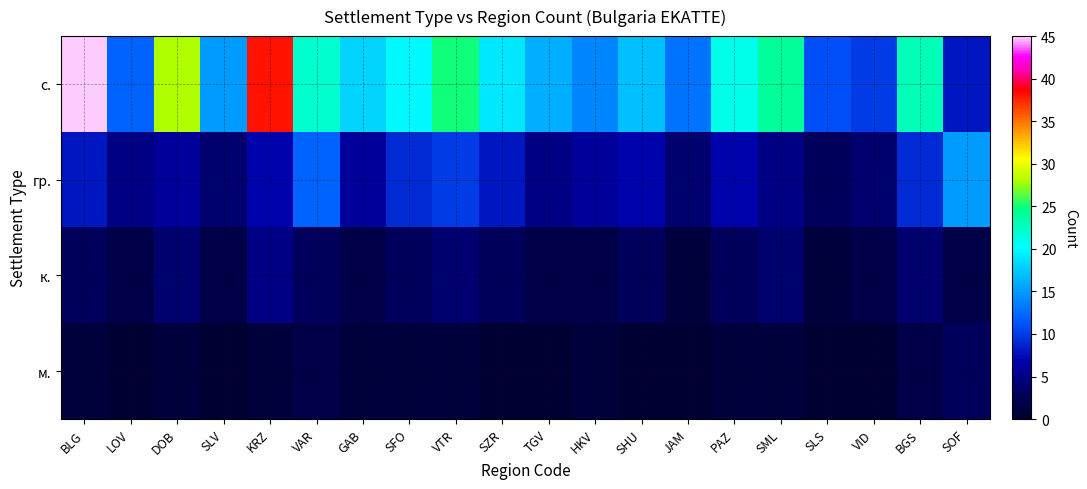

Which label corresponds to the smallest value in the chart?

LOV